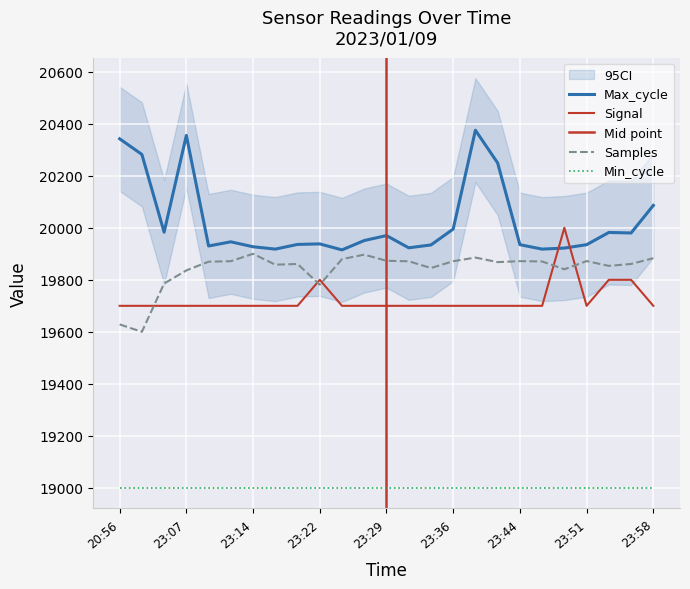

Count the number of categories in the chart.

25